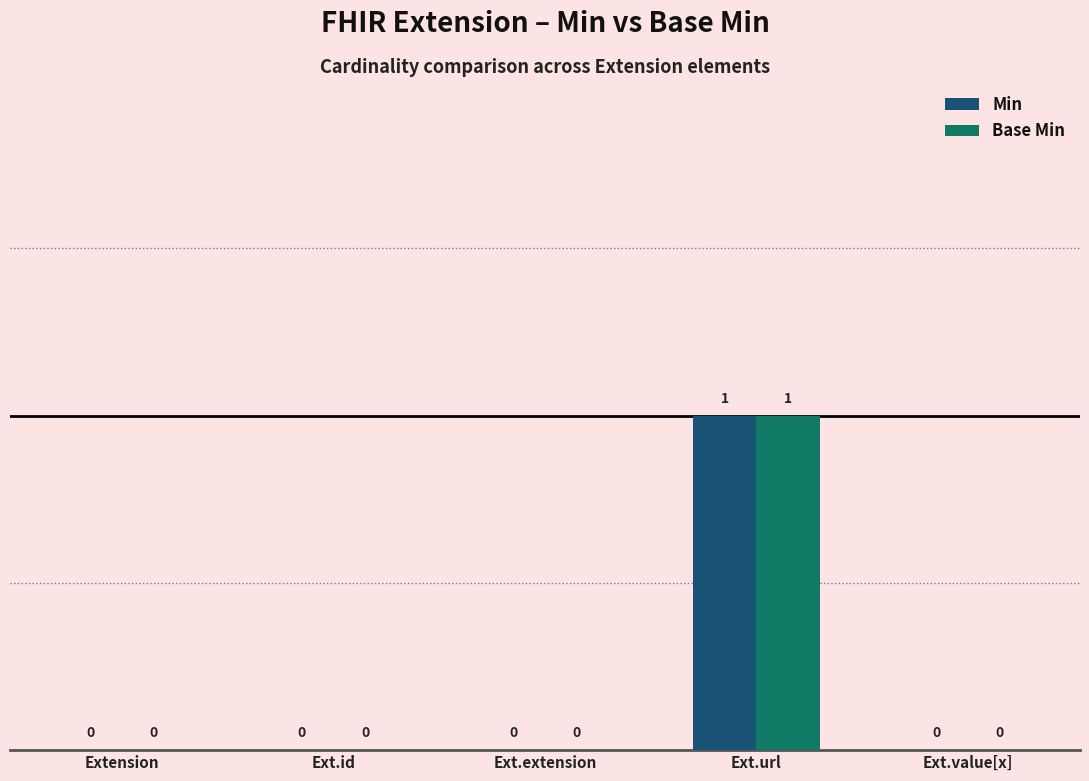

The value of Min at Ext.url is 1. True or false?

True